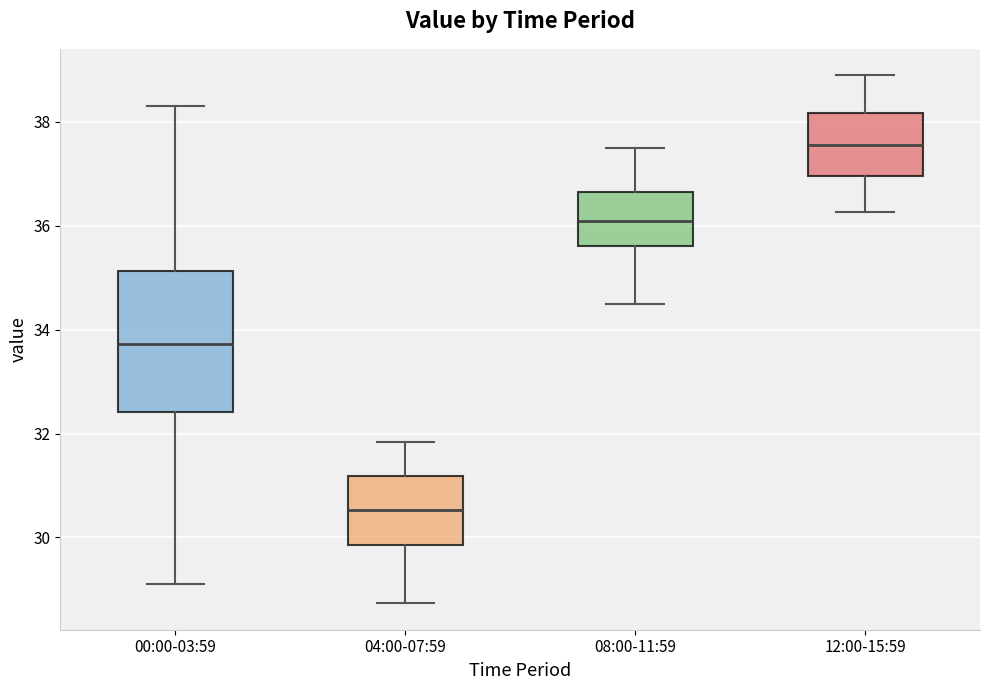

Where does the lower whisker of the box for 08:00-11:59 end on the y-axis? The values are not printed on the chart, so give them approximately, as read against the axis.

34.6